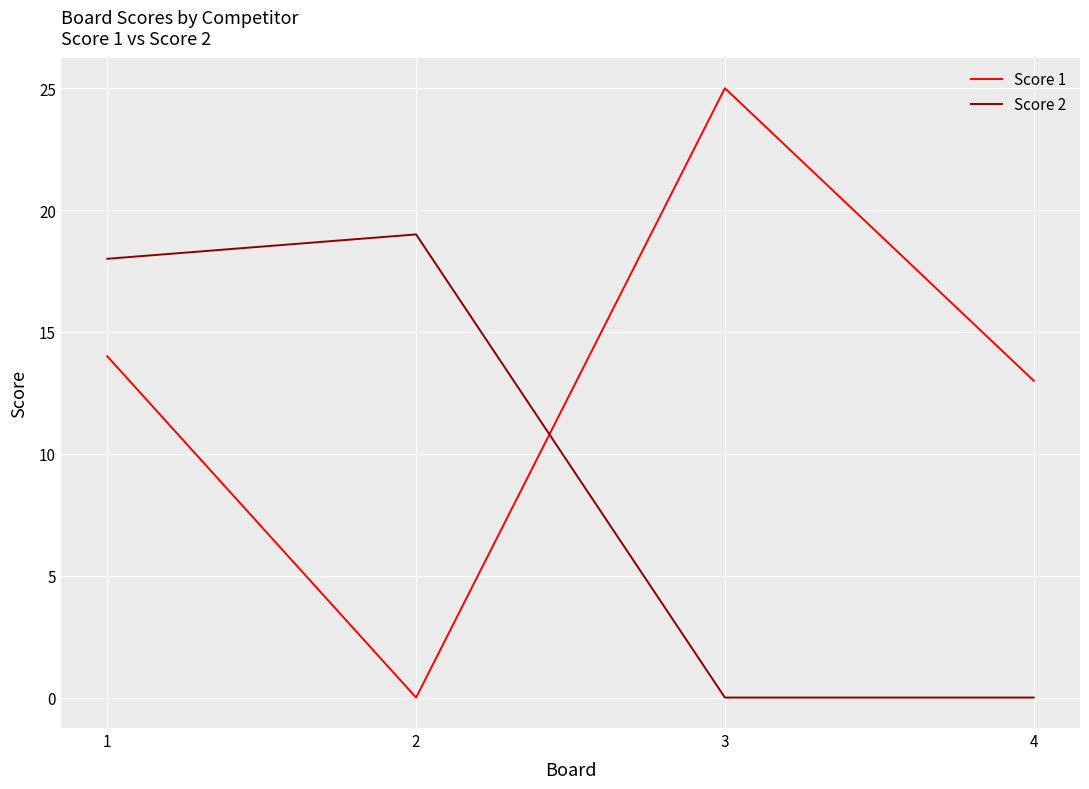

Reading left to right, transcribe all the data shown in this chart.

Score 1: 1=14	2=0	3=25	4=13
Score 2: 1=18	2=19	3=0	4=0